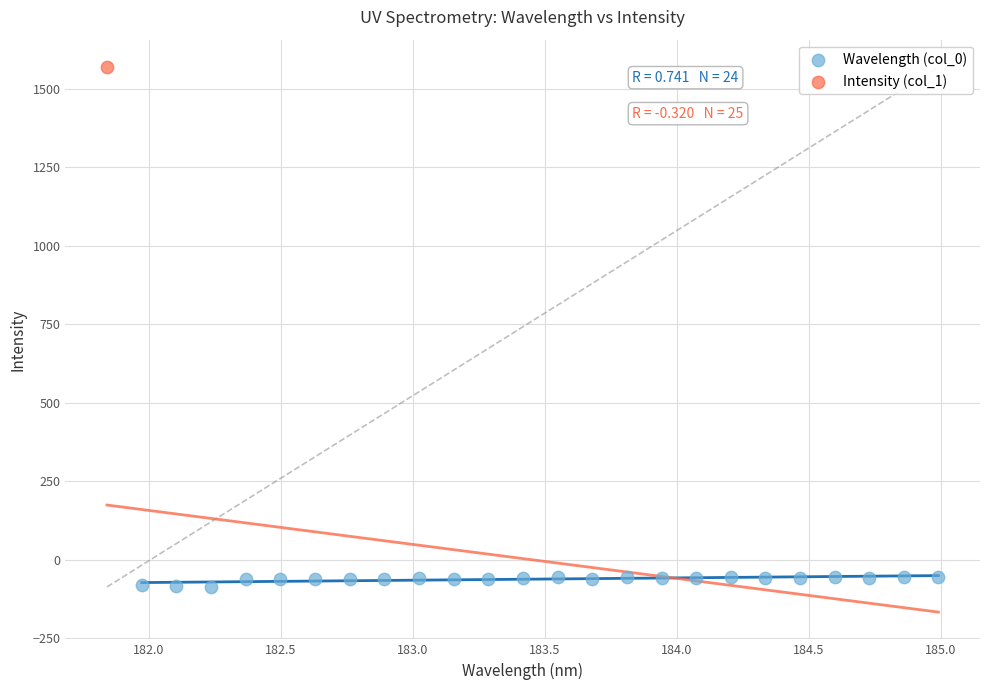

What are all the series names shown in the legend?

Wavelength (col_0), Intensity (col_1)